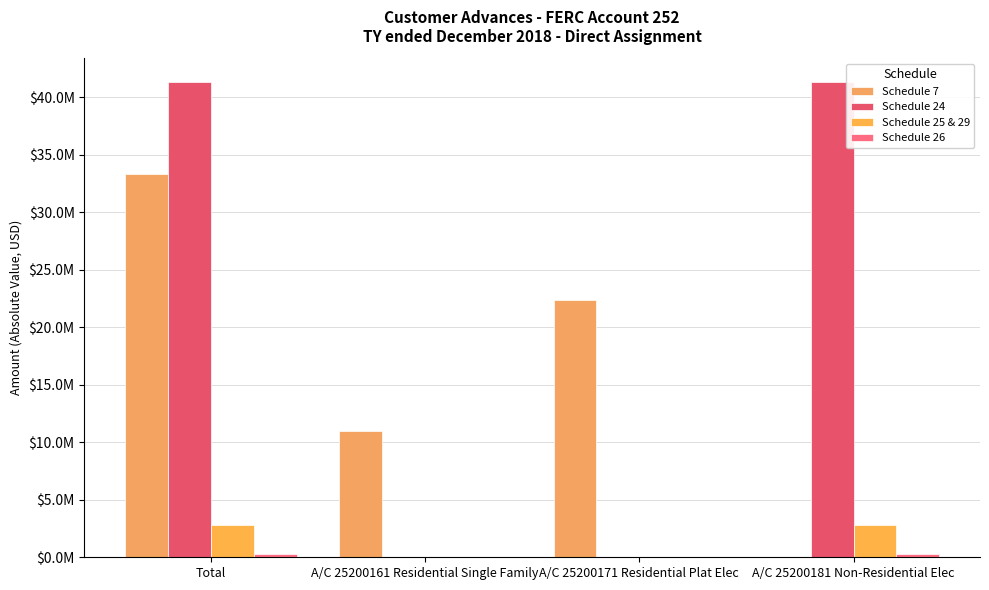

At which label does Schedule 7 first exceed 22353487?

Total